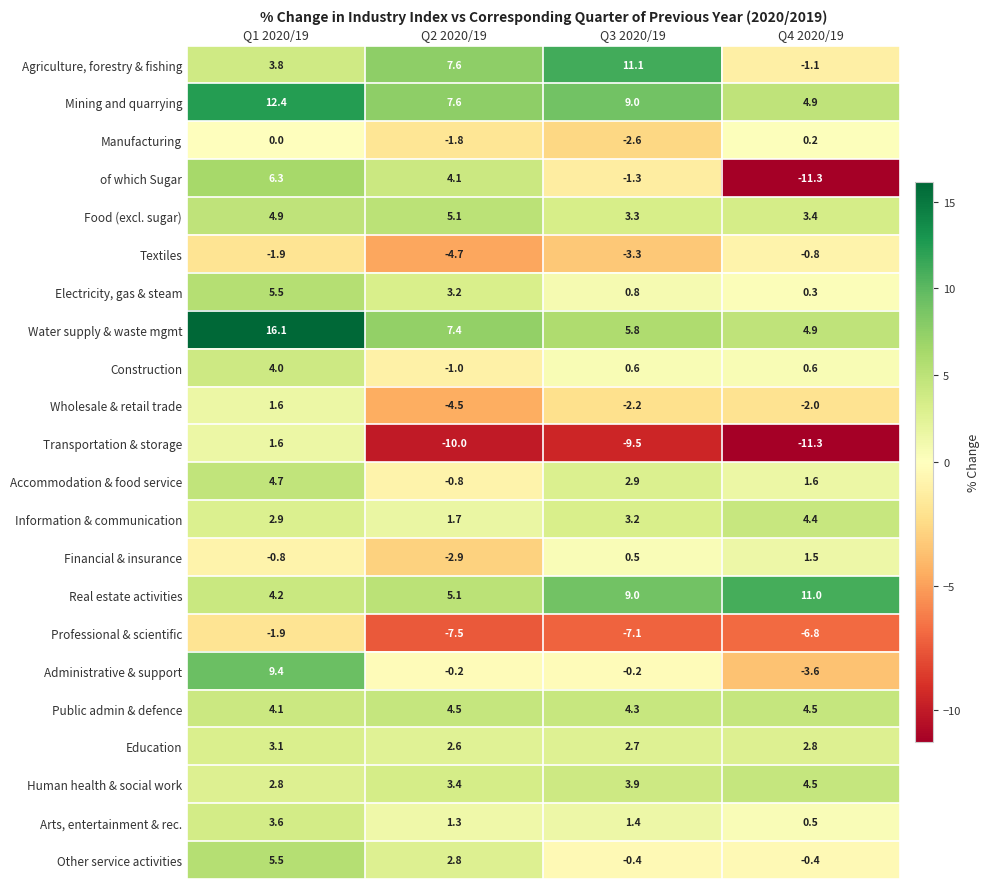

The Mining and quarrying series shows 9.9 at Q2 2020/19. True or false?

False